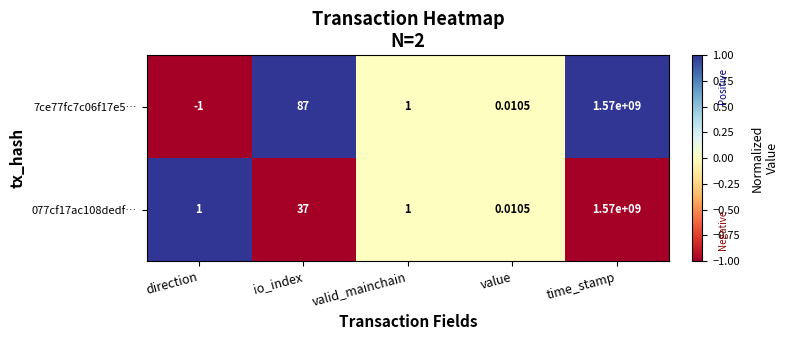

At which category does the chart reach its peak across all series?

time_stamp